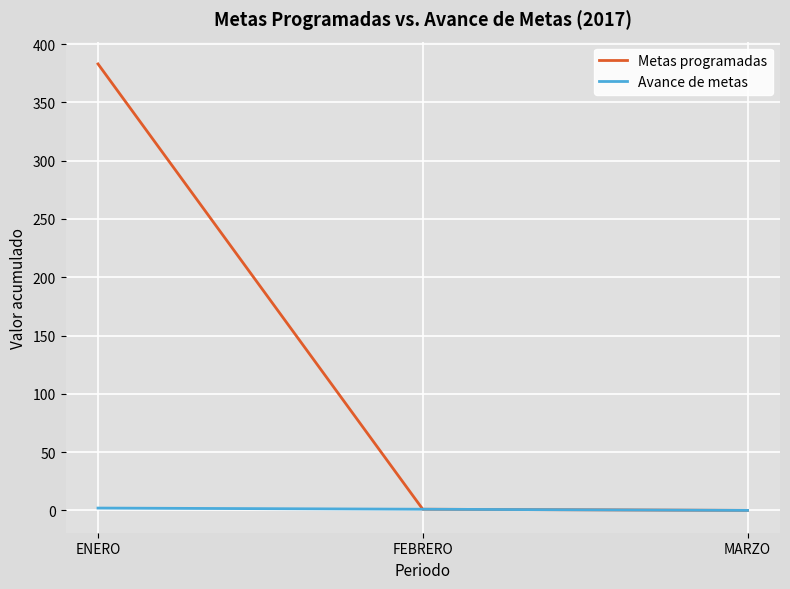

The Metas programadas series shows 383 at ENERO. True or false?

True